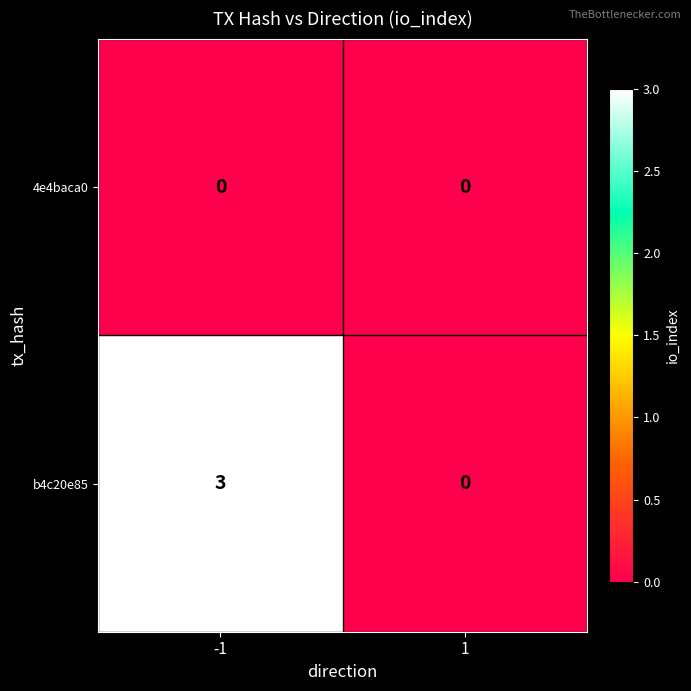

List the series in order of their overall mean, lowest first.

4e4baca0, b4c20e85